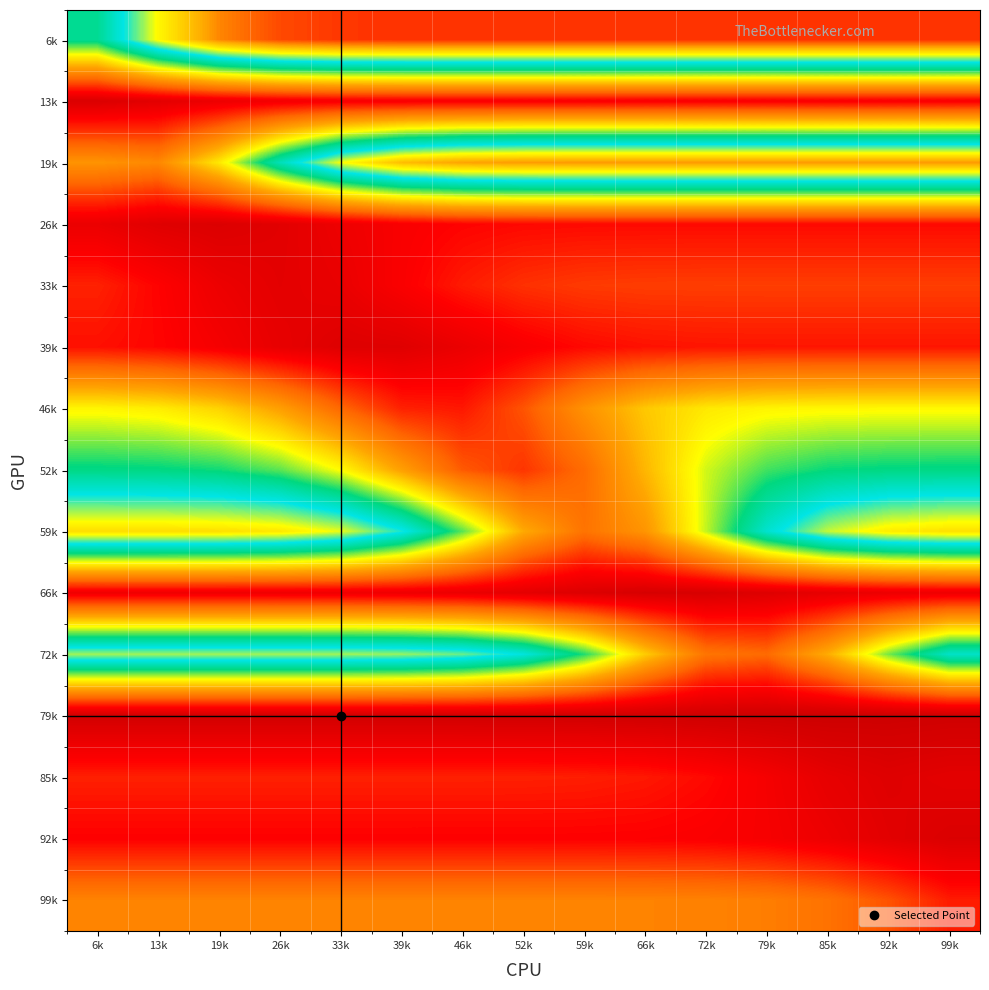

How many series are shown in this chart?

15